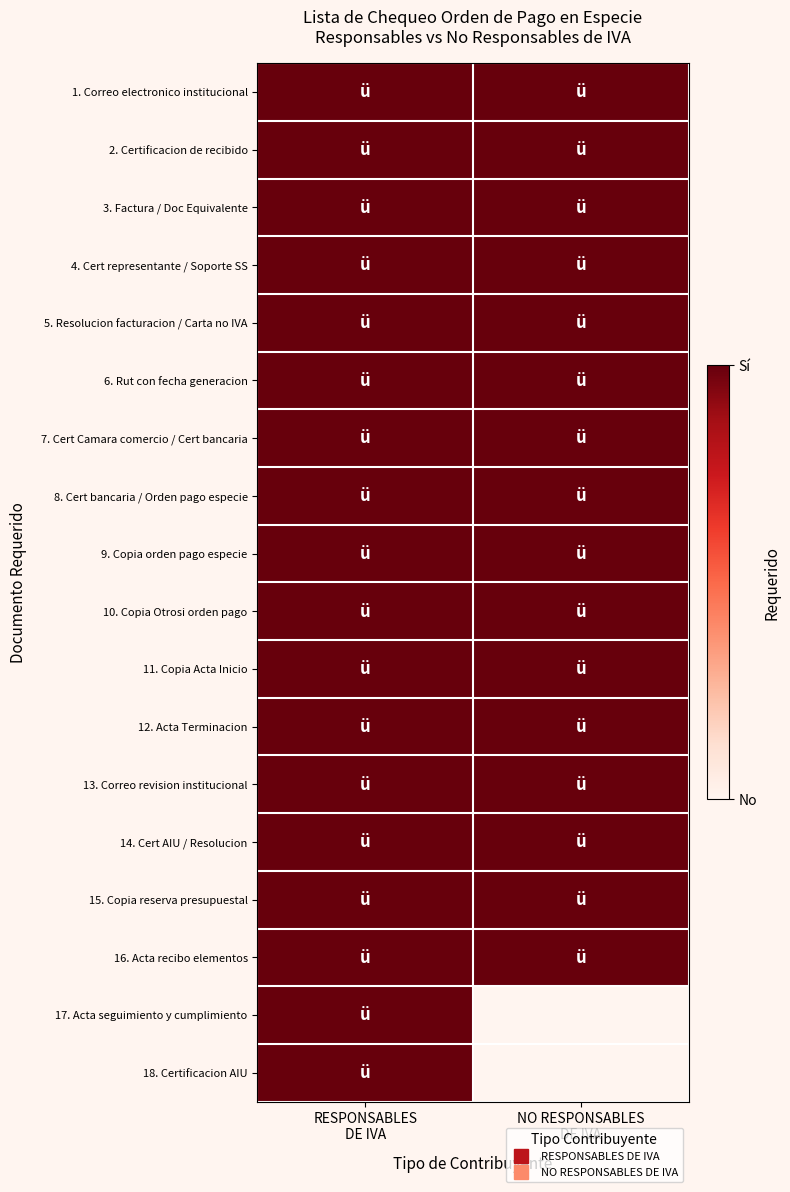

What is the total value across all series at RESPONSABLES
DE IVA?

18